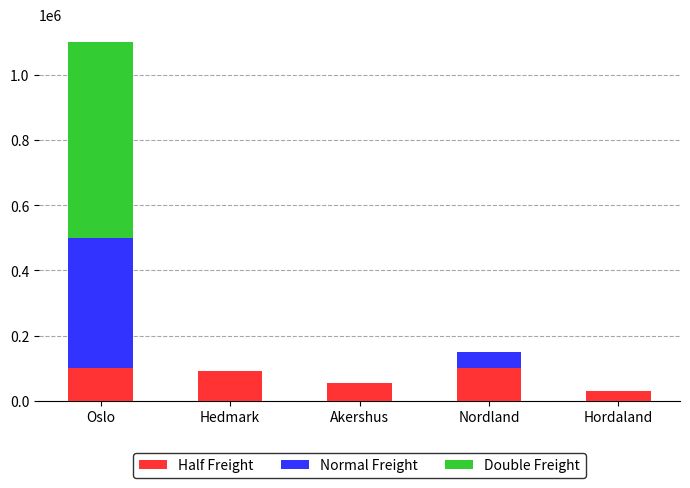

How many distinct data groups are displayed?

3